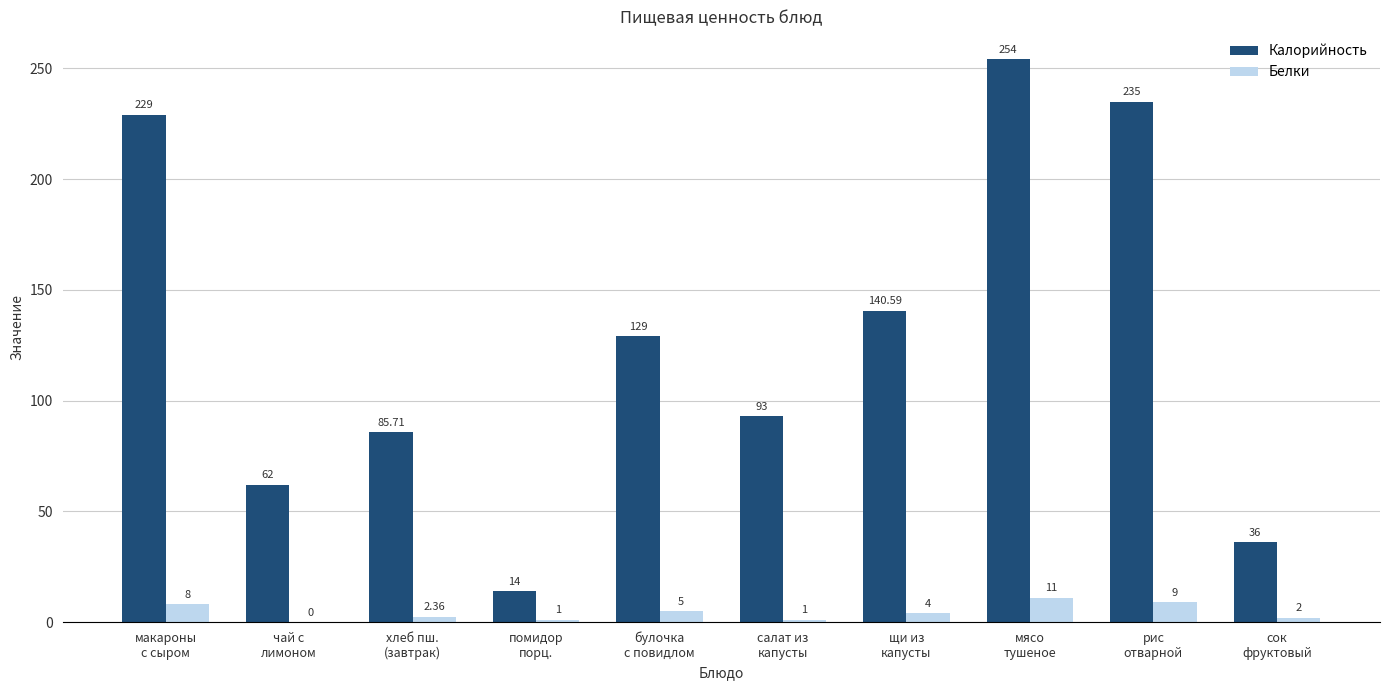

Which series has the largest total across all categories?

Калорийность